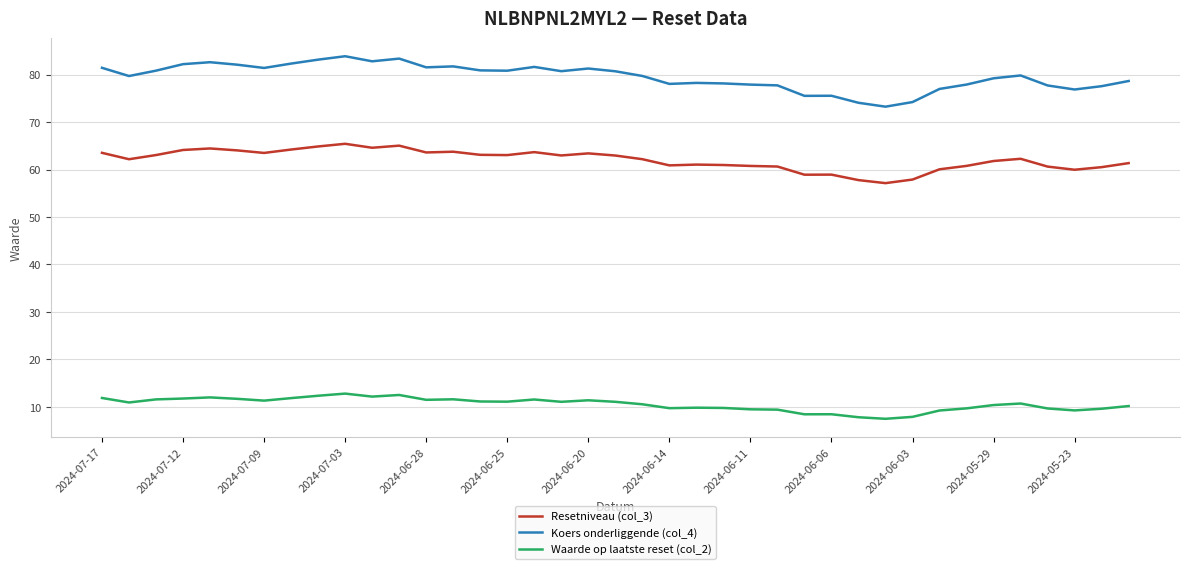

Which series has the largest total across all categories?

Koers onderliggende (col_4)